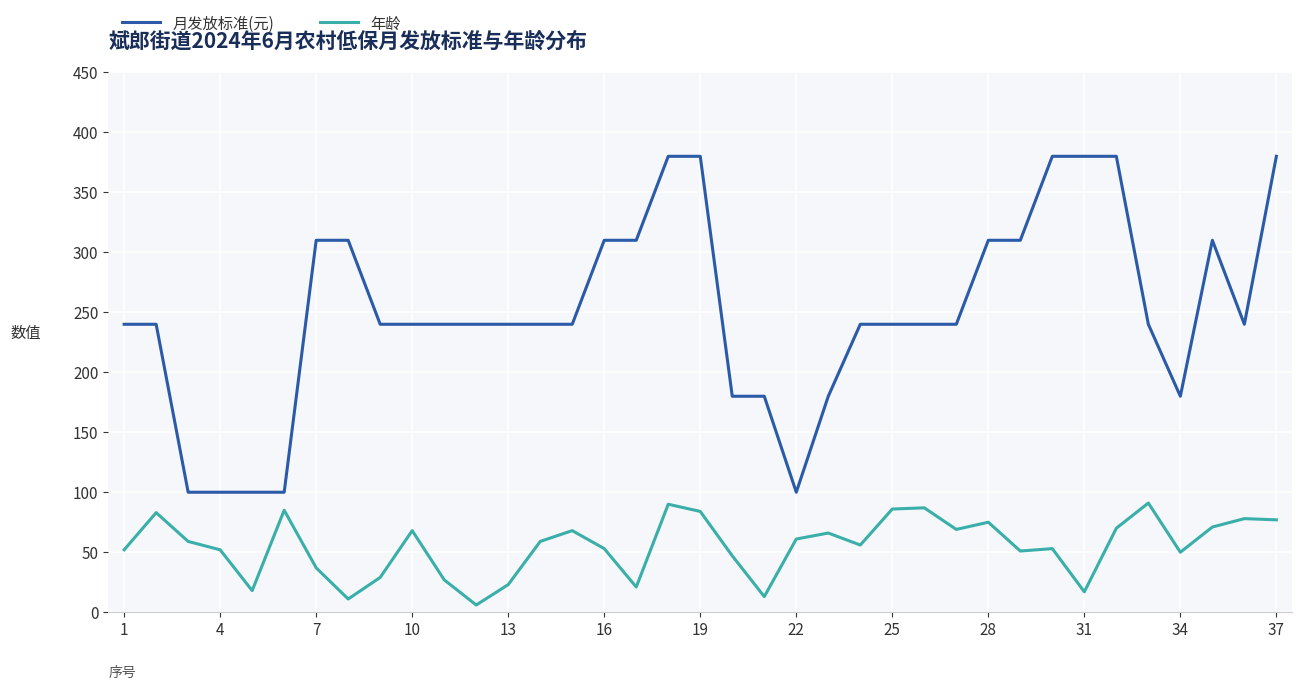

True or false: 年龄 and 月发放标准(元) cross at least once.

False